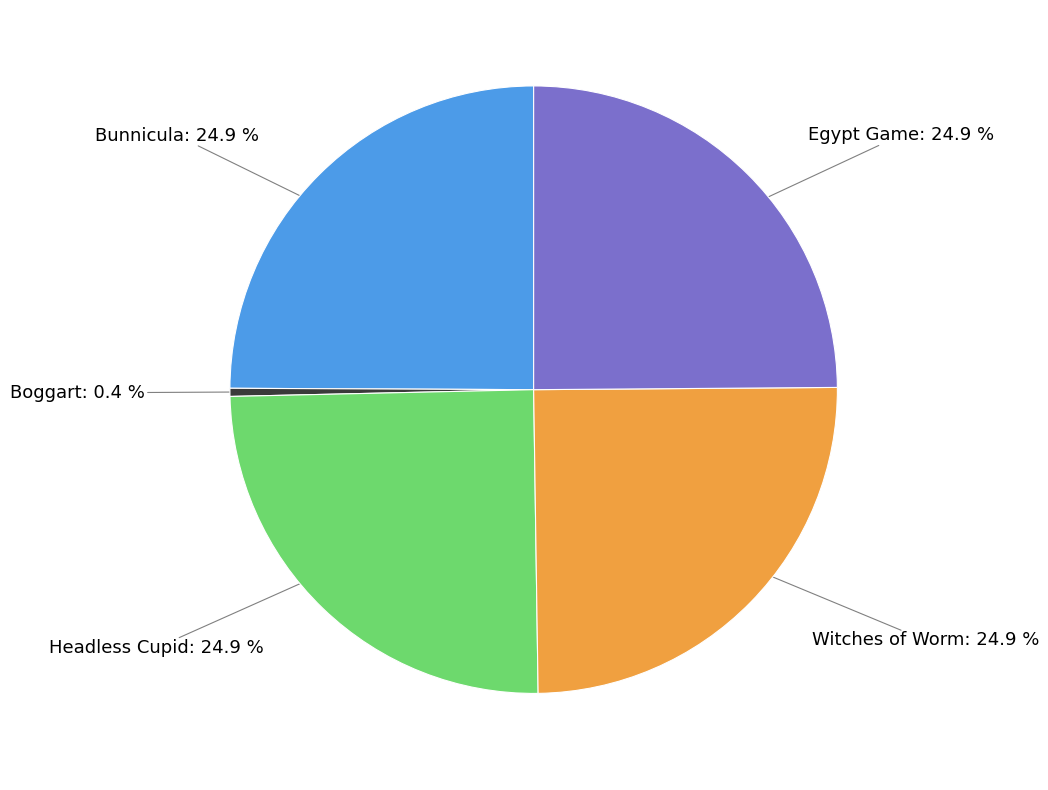

To the nearest percent, what portion does Bunnicula represent?

25%